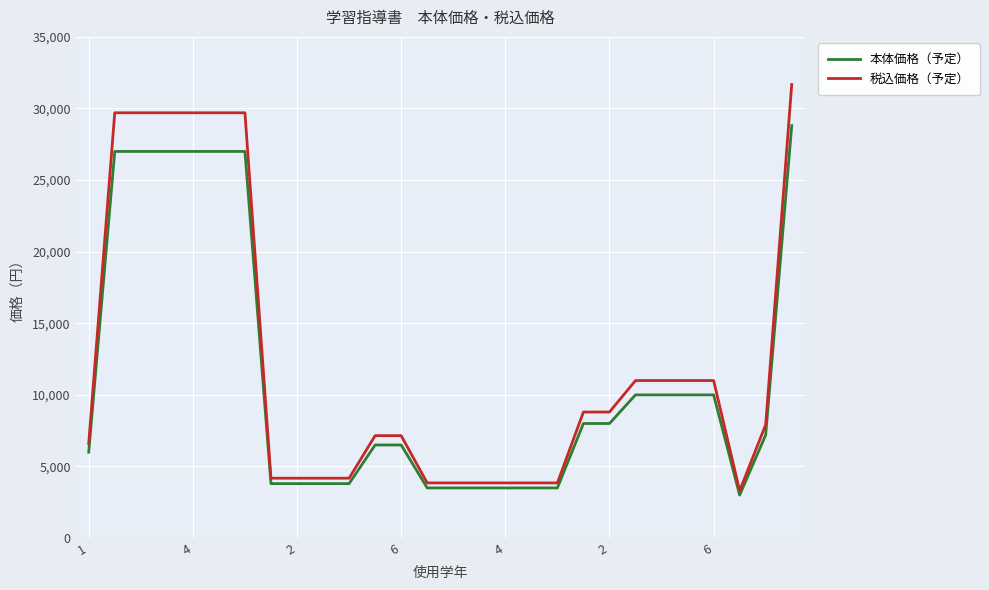

What is the lowest value of the 本体価格（予定） series?

3000